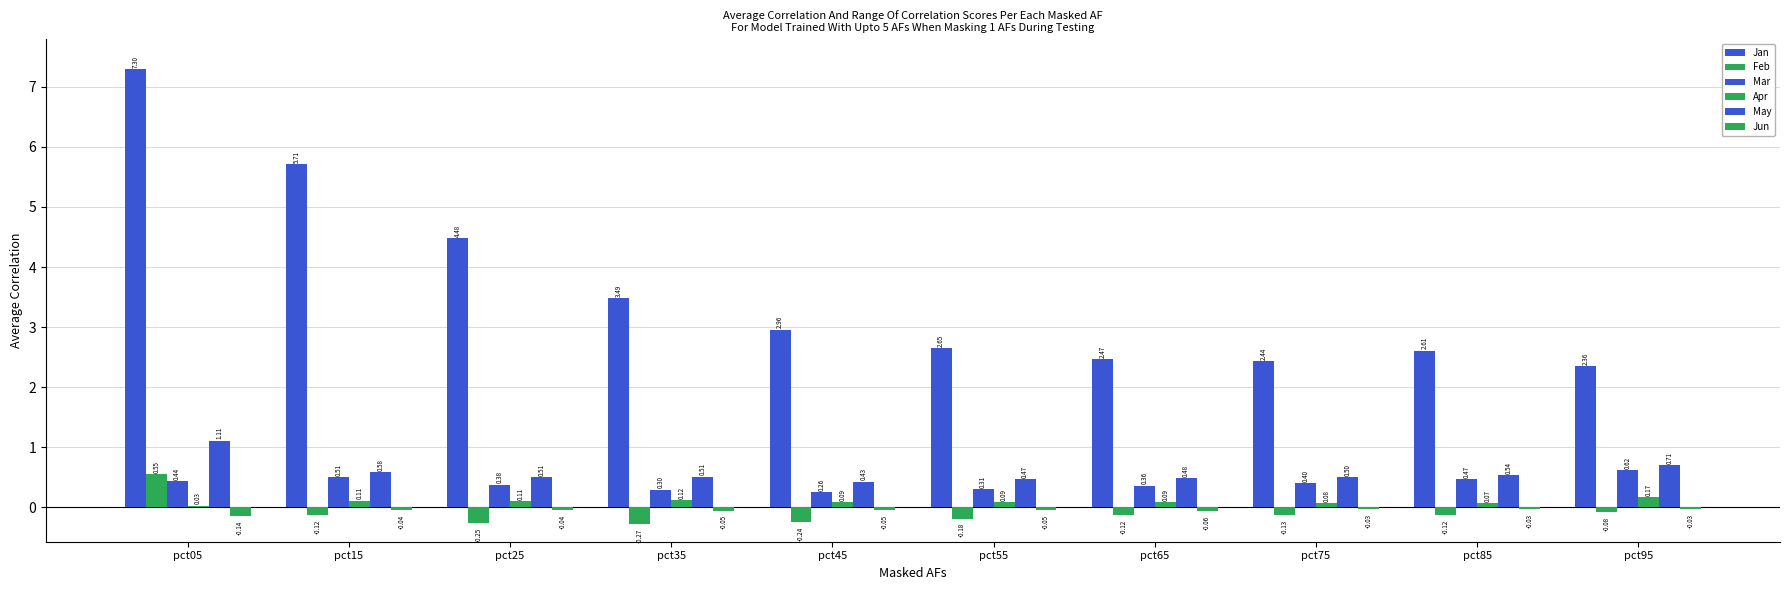

Which label corresponds to the smallest value in the chart?

pct35